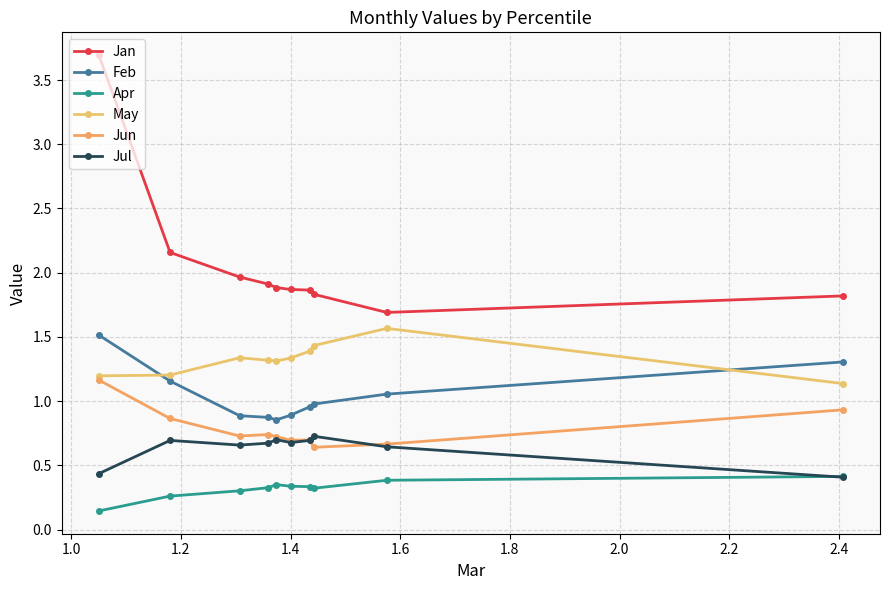

Which series has the widest spread of values?

Jan